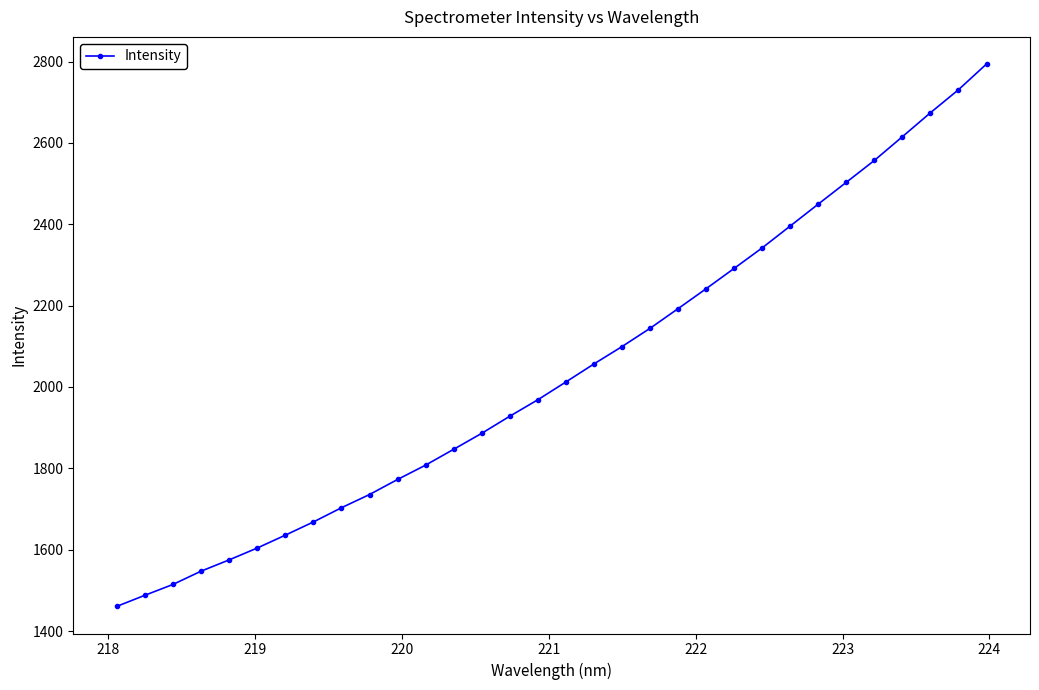

What is the maximum value shown in the chart?

2793.9